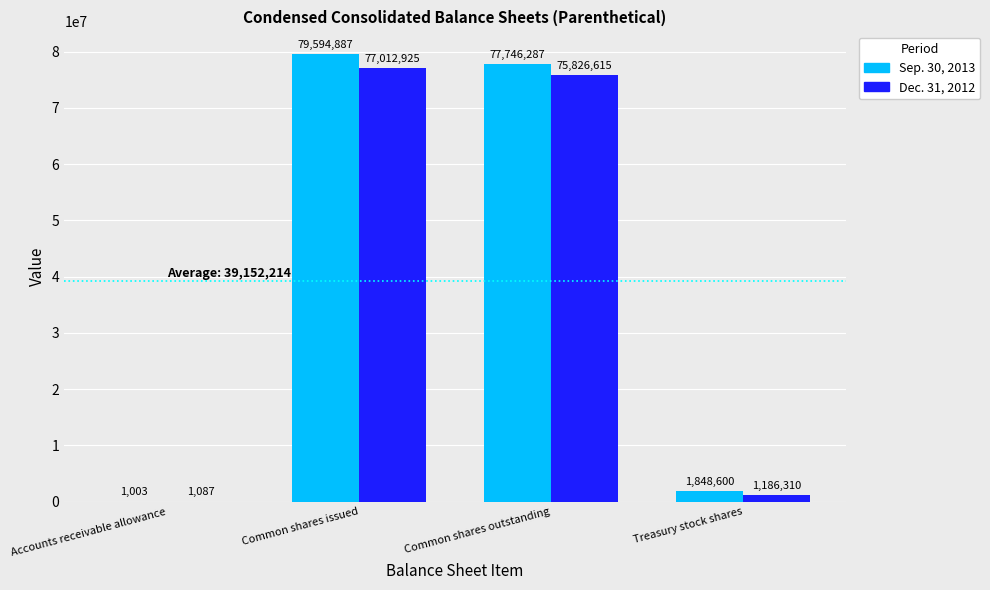

Reading left to right, list all the values displayed in this chart.

Sep. 30, 2013: 1003	79594887	77746287	1848600
Dec. 31, 2012: 1087	77012925	75826615	1186310